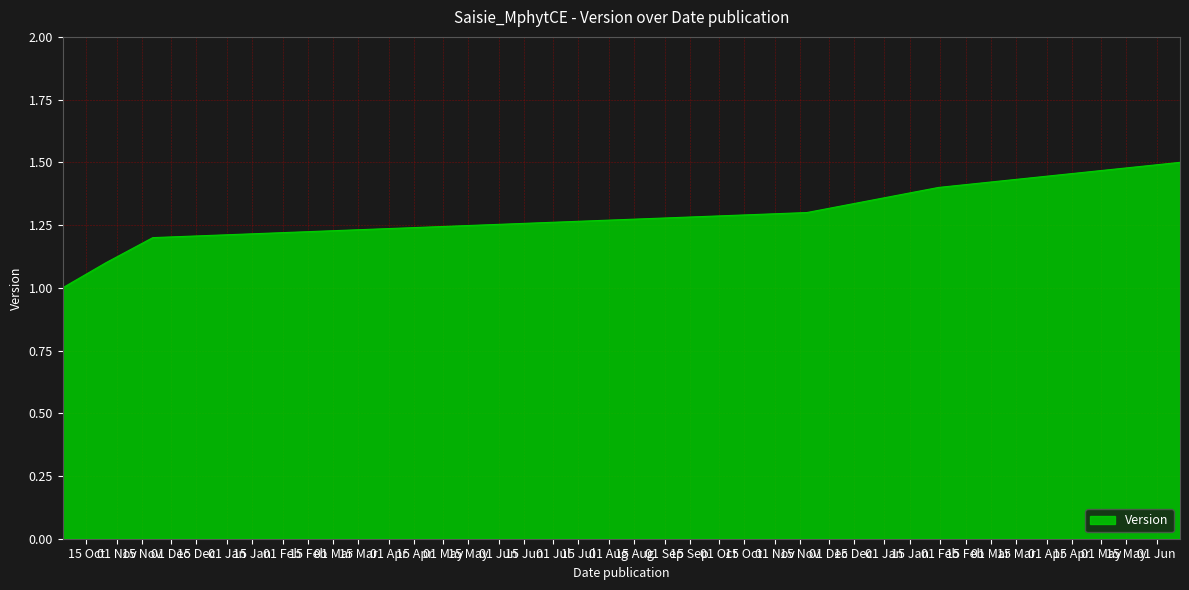

What is the maximum value shown in the chart?

1.5